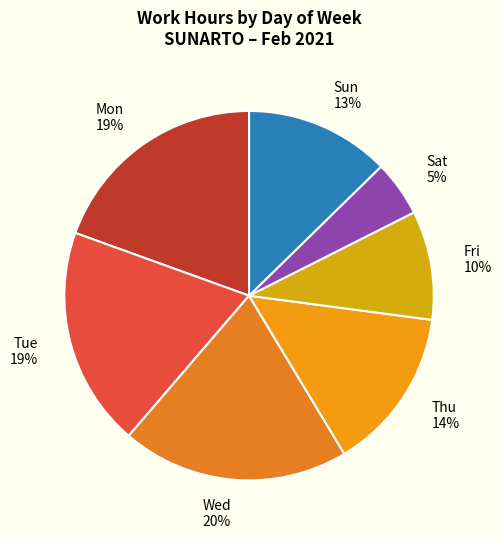

Which category has the smallest portion of the pie?

Sat